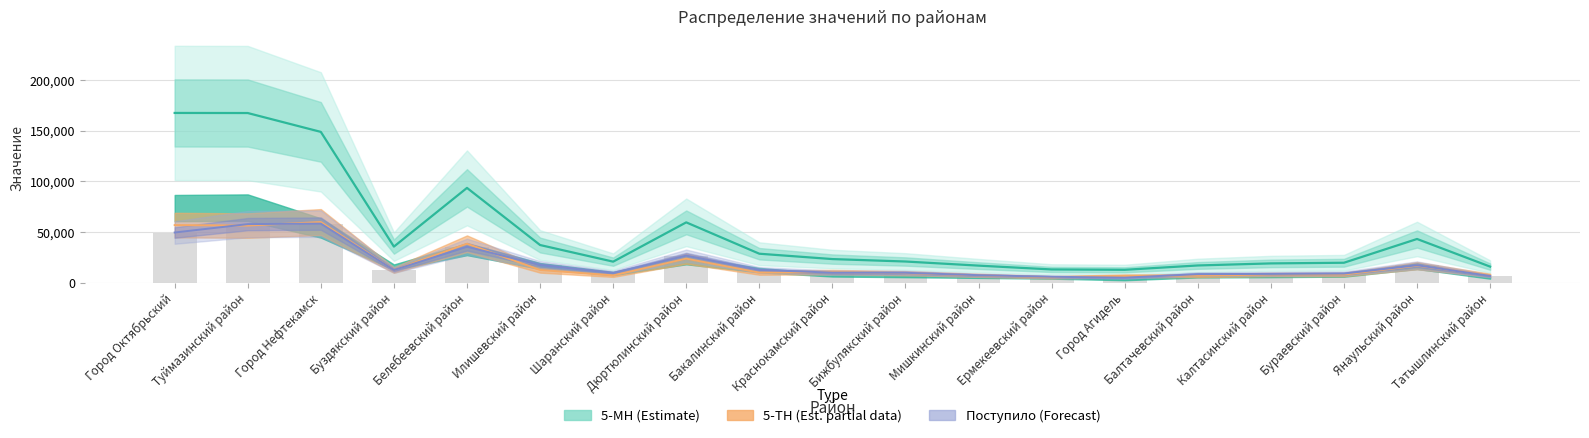

How many data points in 5-МН are above 23199?

9